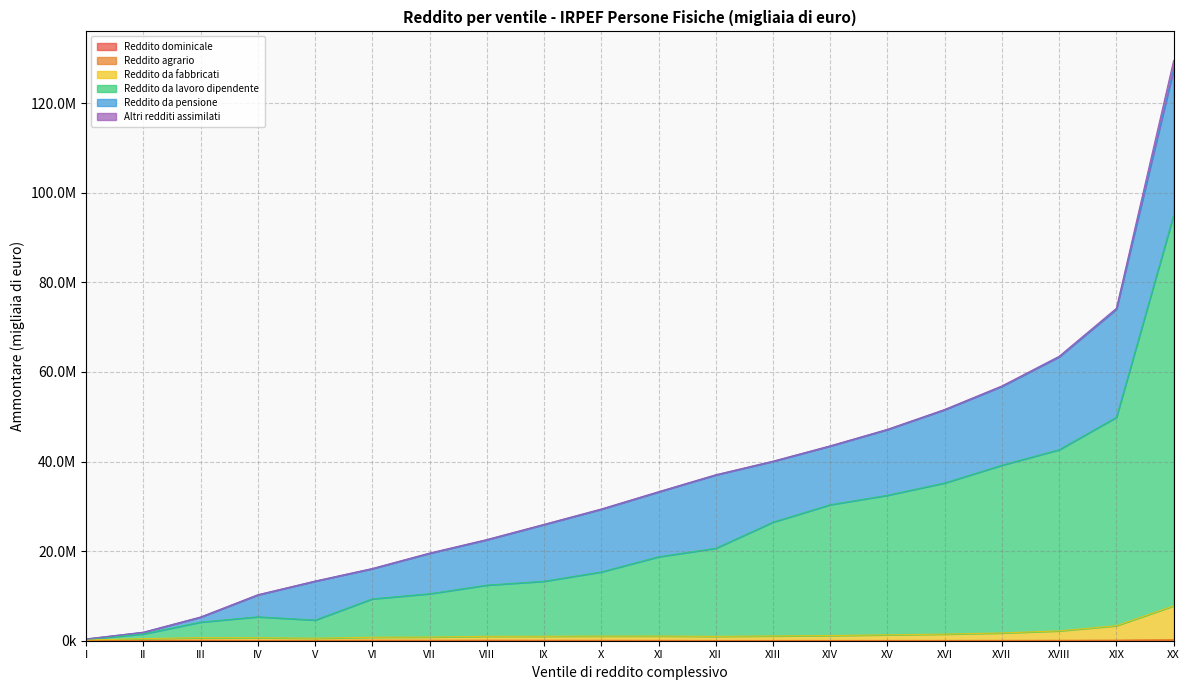

Read the Reddito da fabbricati value at XI, to the nearest 10.

1043290